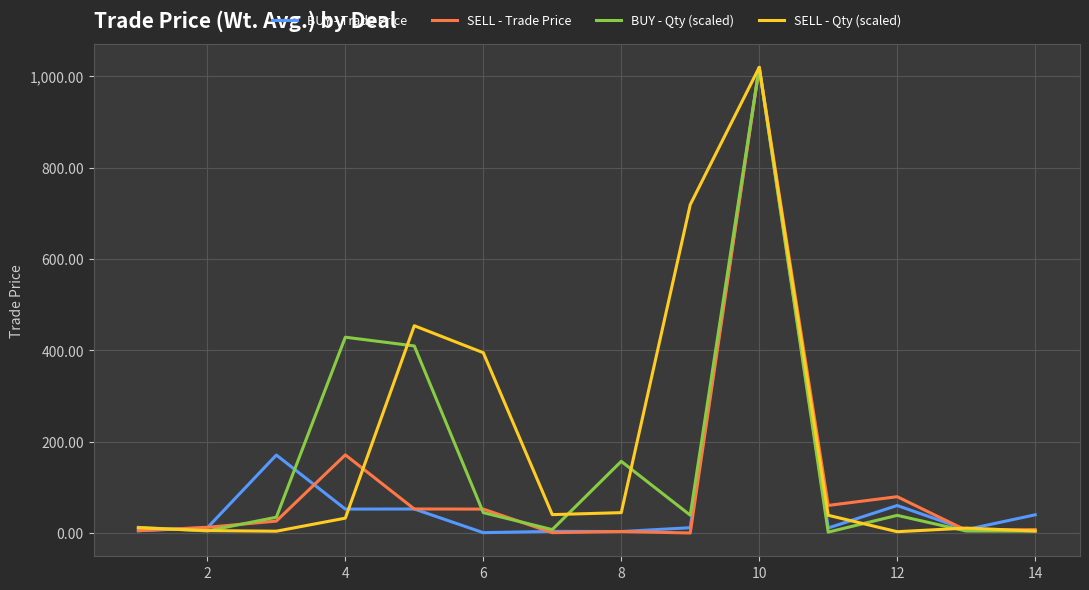

What is the difference between the maximum and minimum values in the SELL - Trade Price series?

1020.0